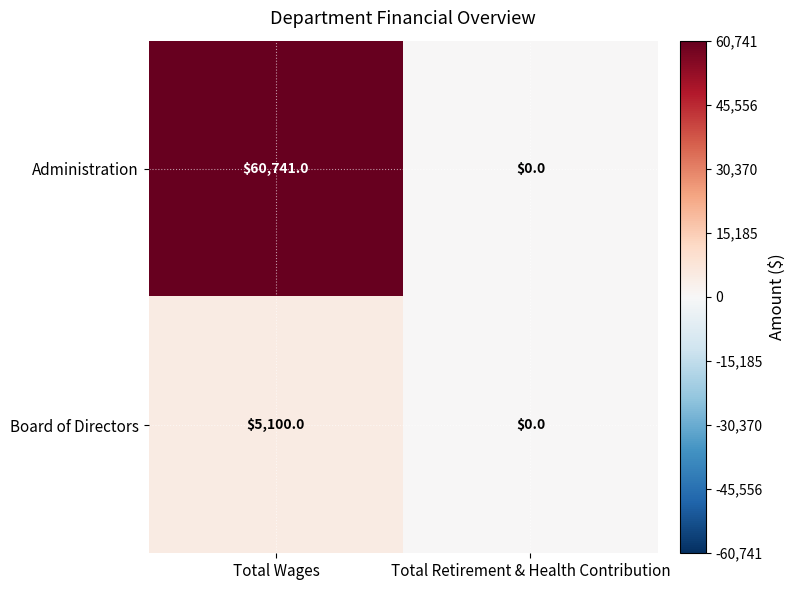

How many series are shown in this chart?

2